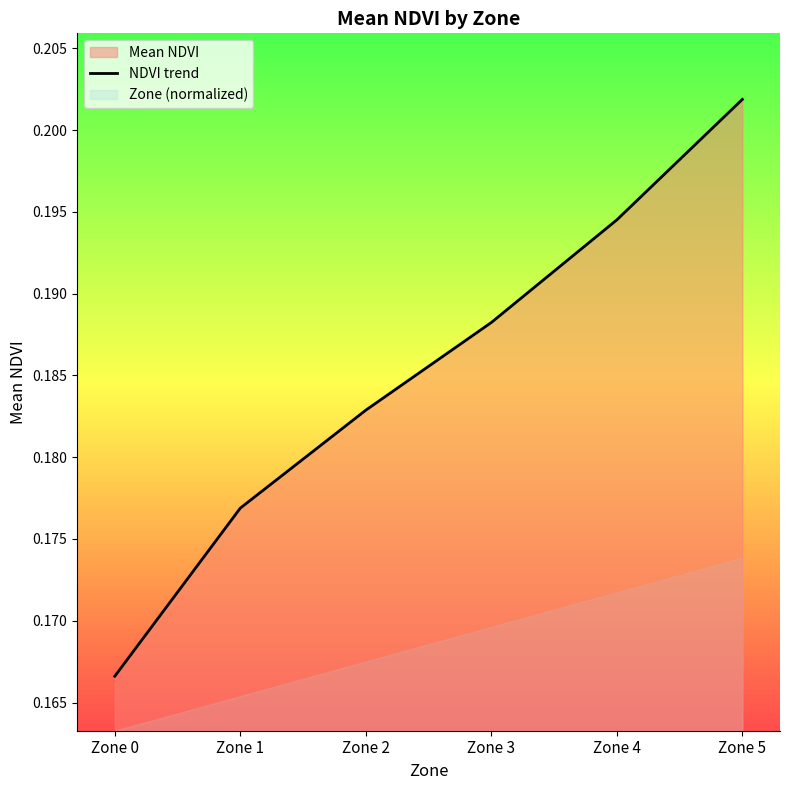

Does the chart display data point markers on the line(s)?

No